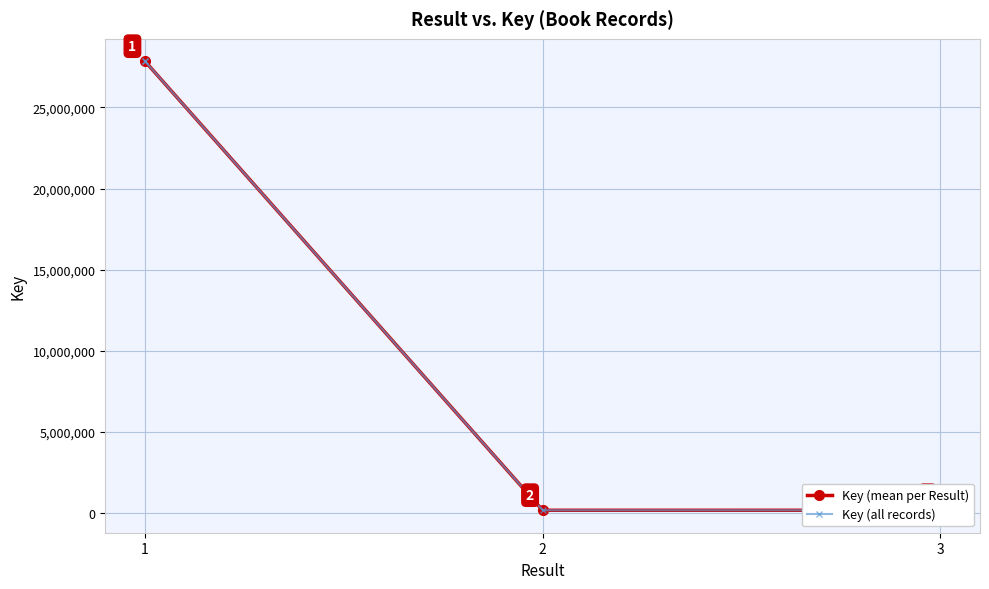

Reading right to left, list all the values displayed in this chart.

154136	154136	153704	27849565	27849565